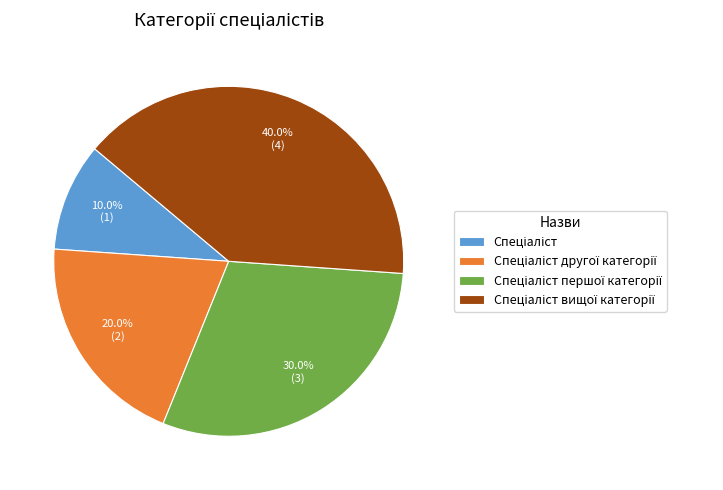

To the nearest percent, what is the difference between the largest and smallest slice percentages?

30%